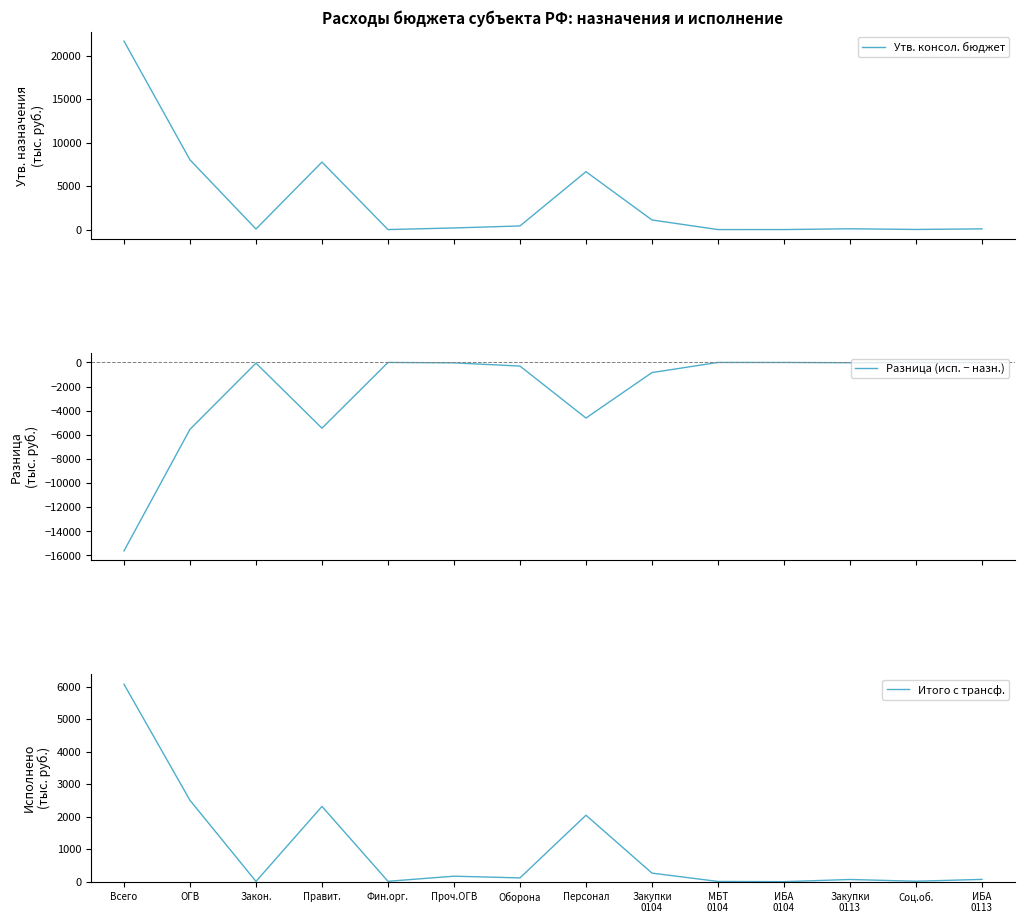

At which label is Утв. консол. бюджет closest to 10828?

ОГВ